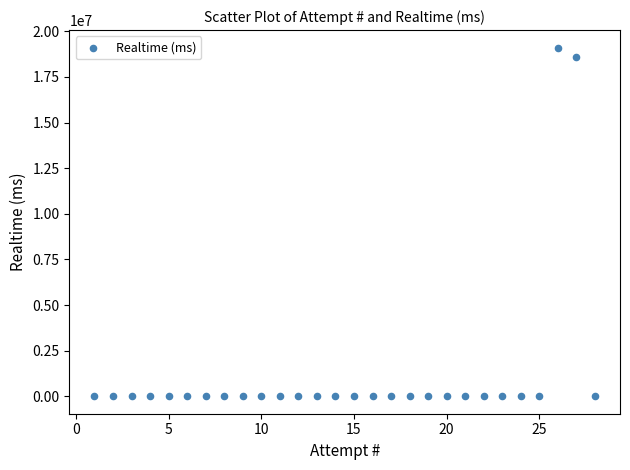

What is the range of X values (max minus min)?

27